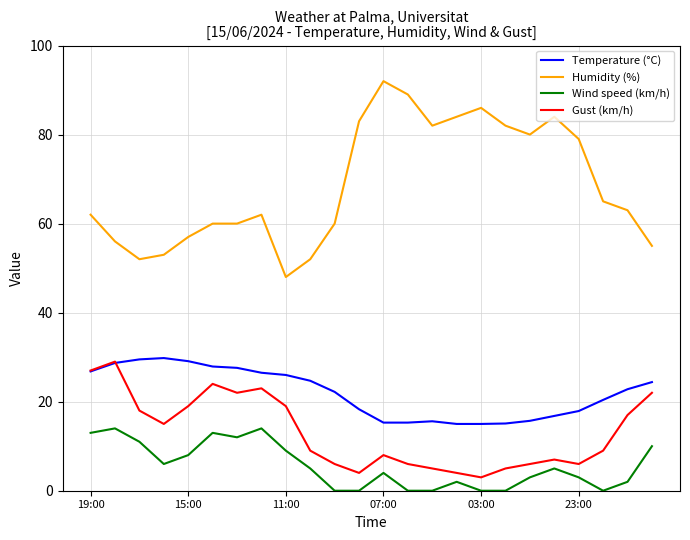

Rank the series by their maximum value, from highest to lowest.

Humidity (%), Temperature (°C), Gust (km/h), Wind speed (km/h)